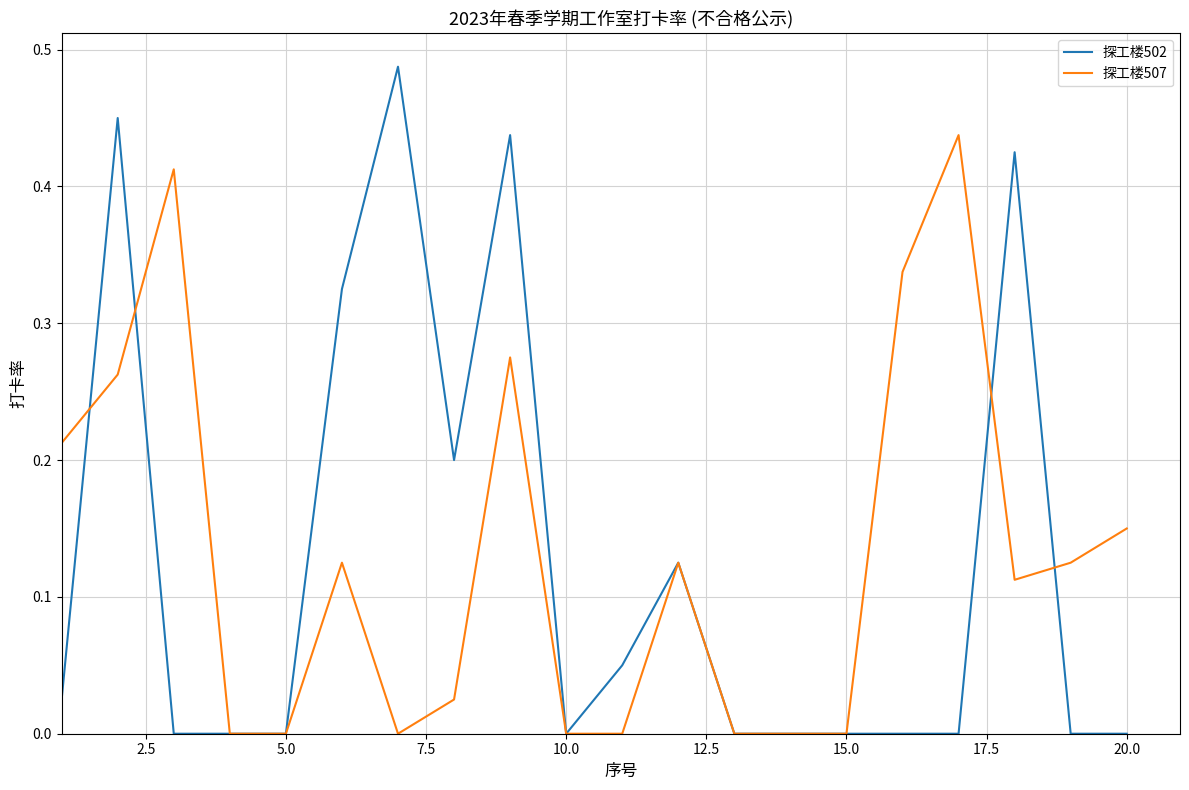

Rank the series by their maximum value, from highest to lowest.

探工楼502, 探工楼507